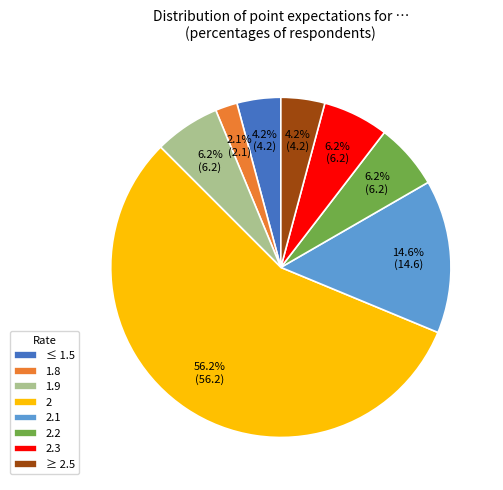

Is it true that 1.8 is 9% of the pie?

False